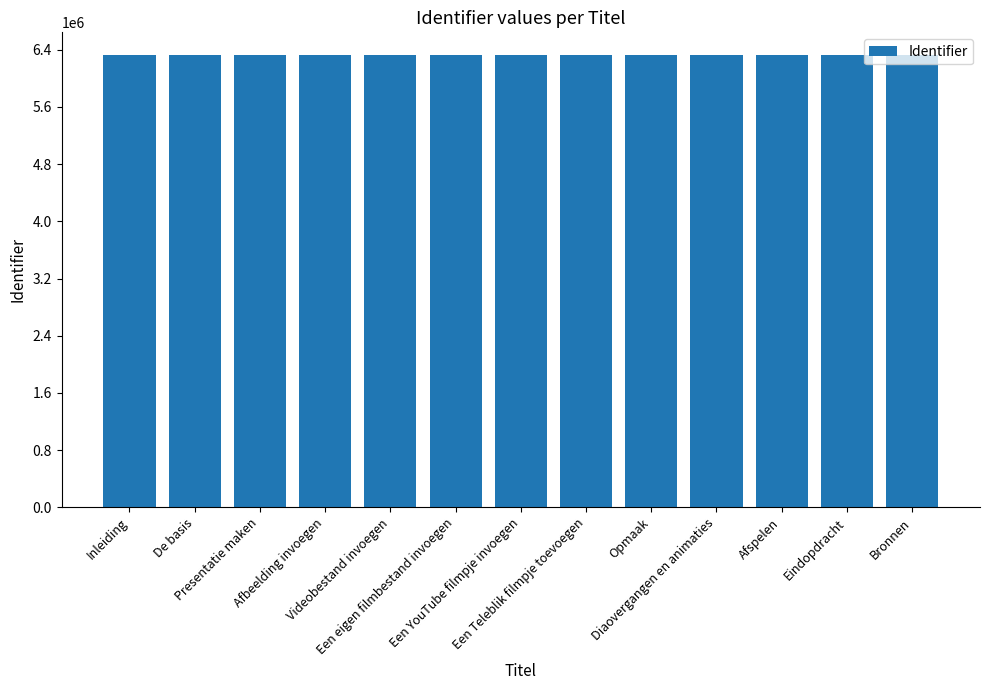

What is the value of the 6th bar from the left?

6327061